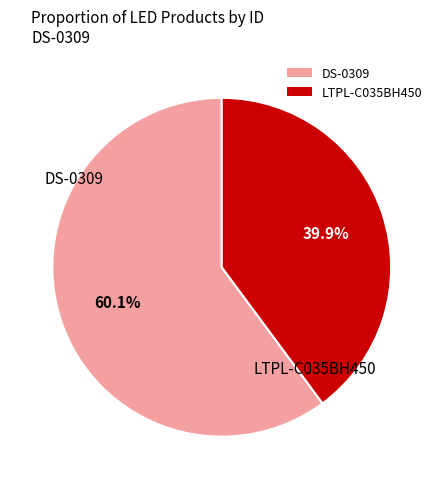

What percentage do DS-0309 and LTPL-C035BH450 together represent?

100.0%